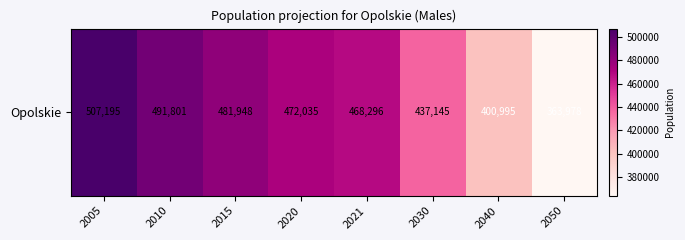

Count the number of values greater than 472035.

3